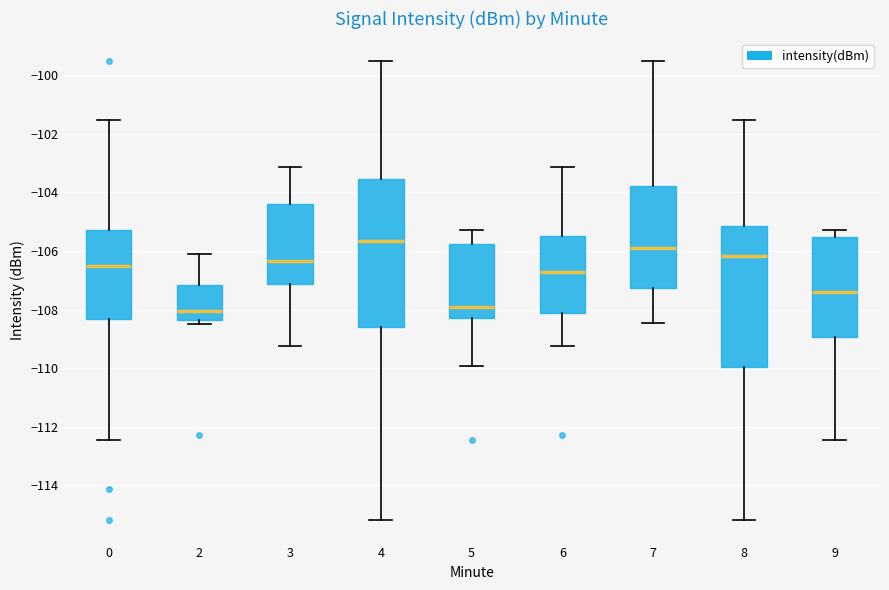

Which box's median line is the highest?

4